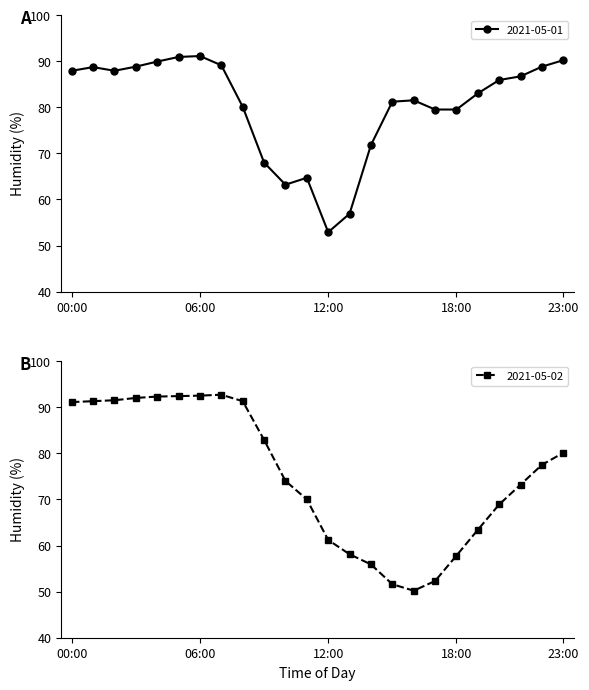

What are all the series names shown in the legend?

2021-05-01, 2021-05-02